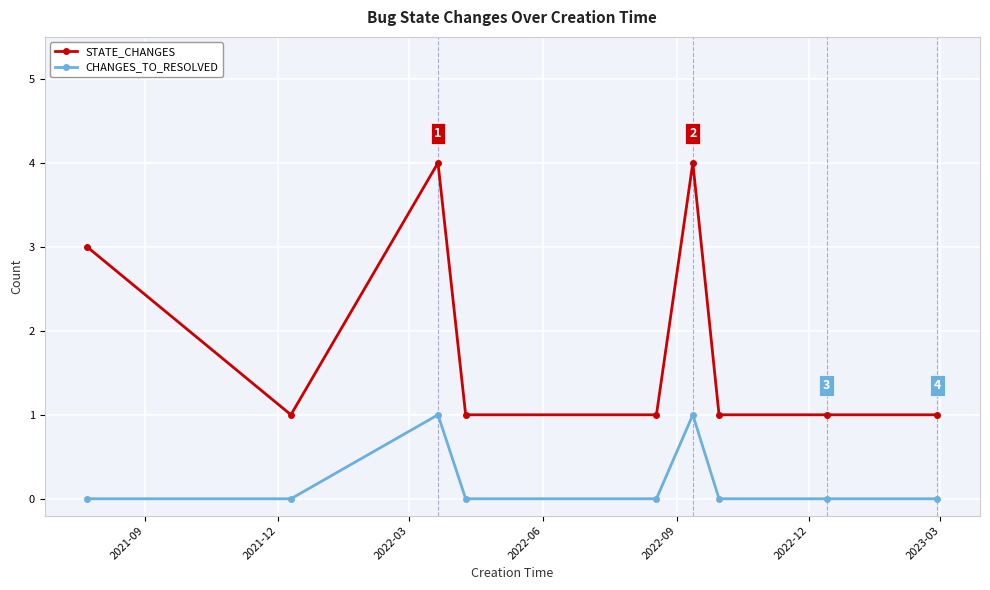

Reading left to right, extract all data points from this chart.

STATE_CHANGES: 3	1	4	1	1	4	1	1	1
CHANGES_TO_RESOLVED: 0	0	1	0	0	1	0	0	0